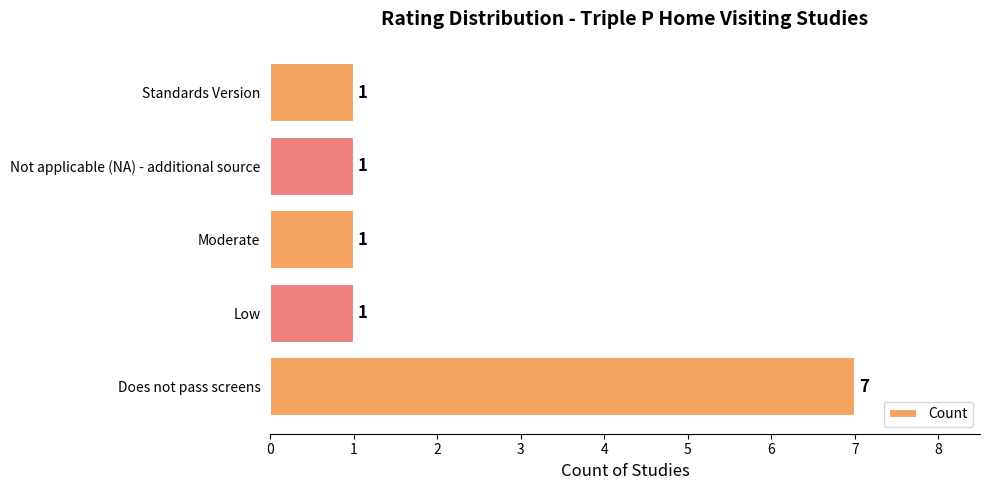

What is the maximum value shown in the chart?

7